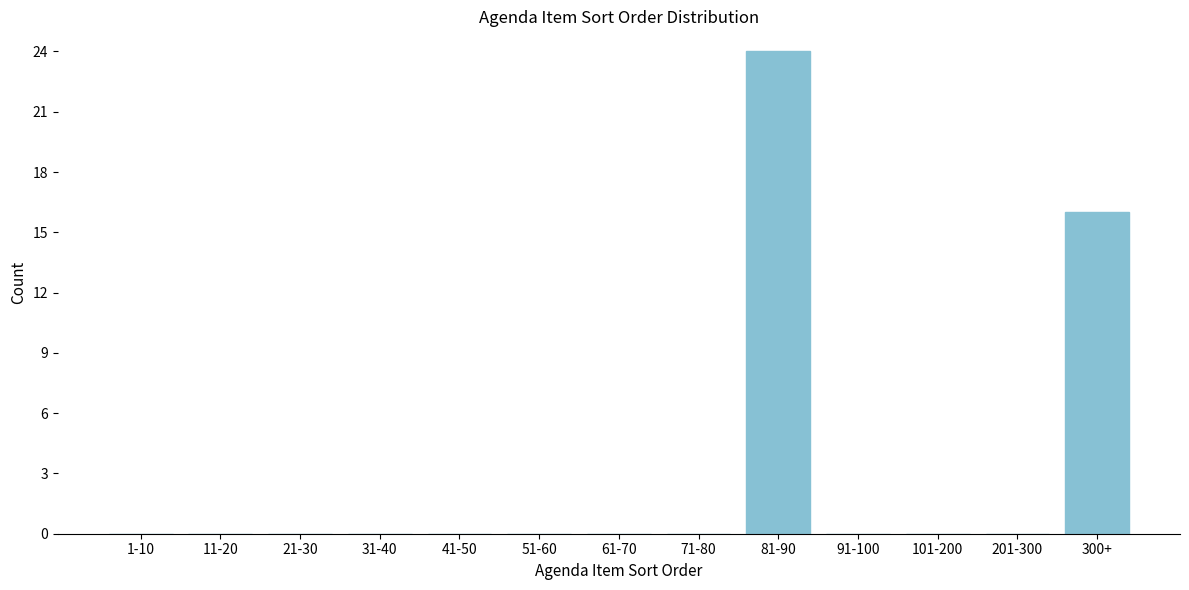

Reading right to left, transcribe all the data shown in this chart.

300+=16	201-300=0	101-200=0	91-100=0	81-90=24	71-80=0	61-70=0	51-60=0	41-50=0	31-40=0	21-30=0	11-20=0	1-10=0